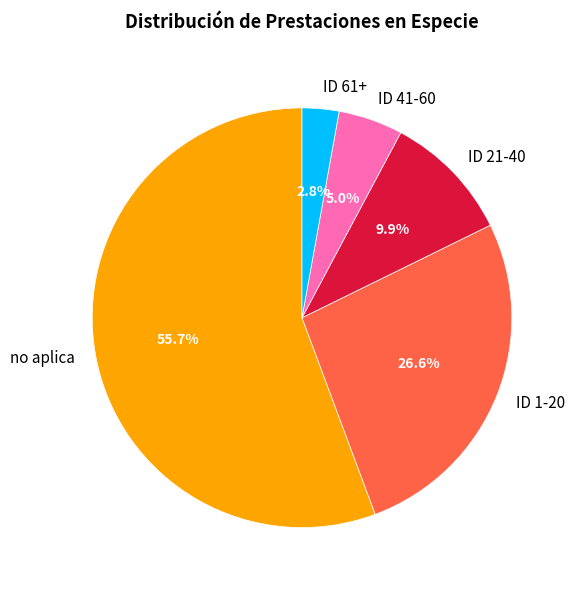

What percentage is the ID 61+ slice, to the nearest percent?

3%